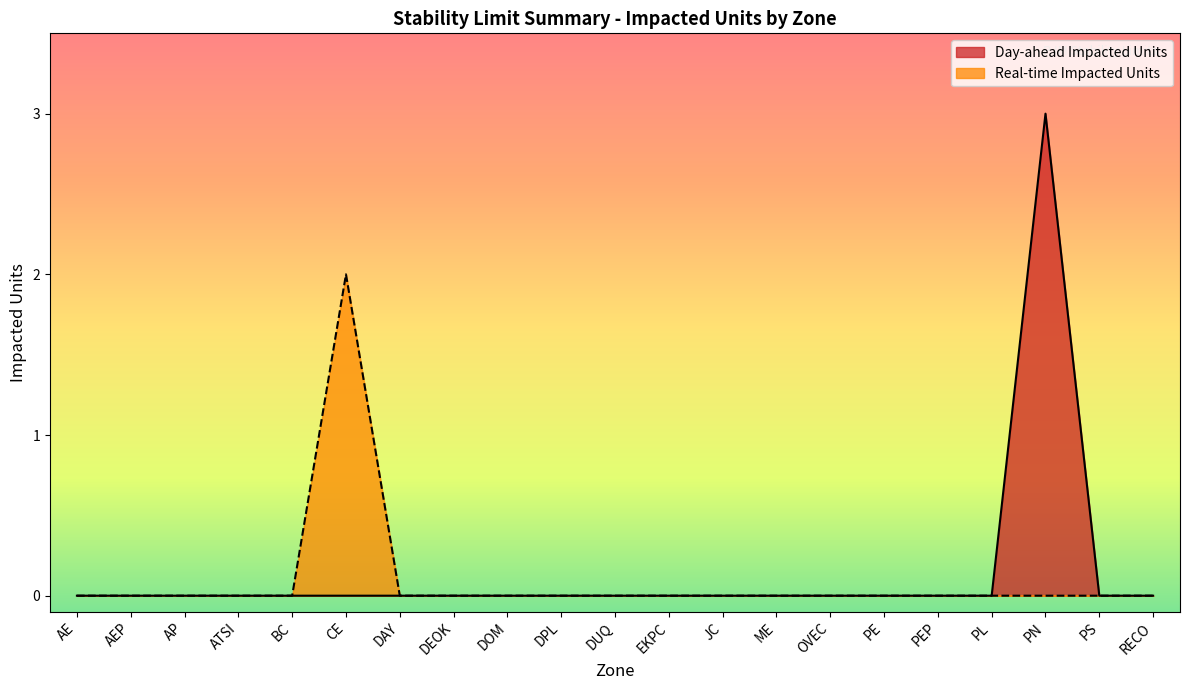

Which label corresponds to the largest value in the chart?

PN